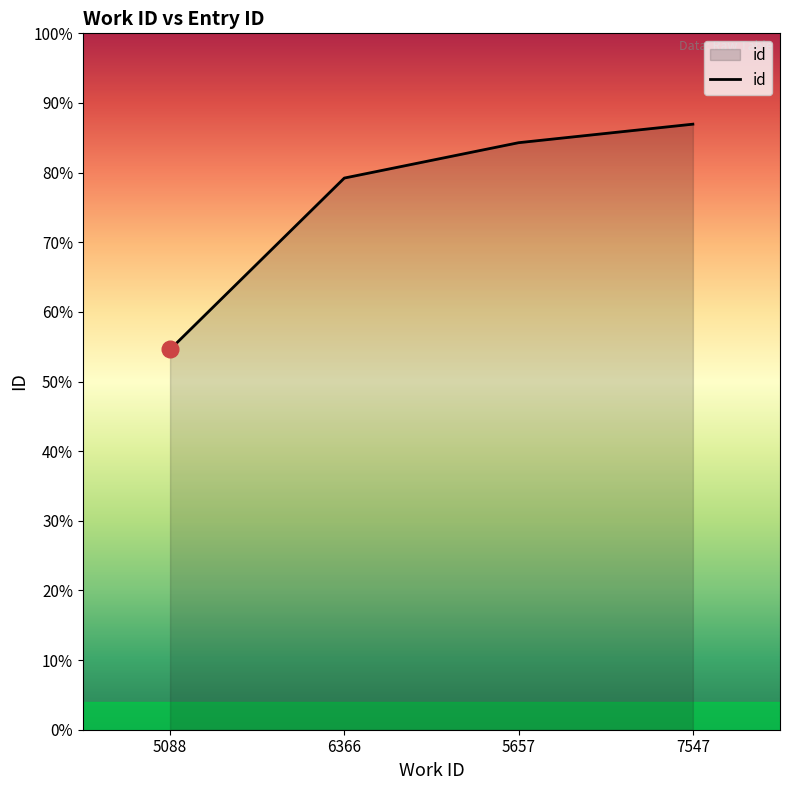

List the labels in order of value, smallest first.

5088, 6366, 5657, 7547